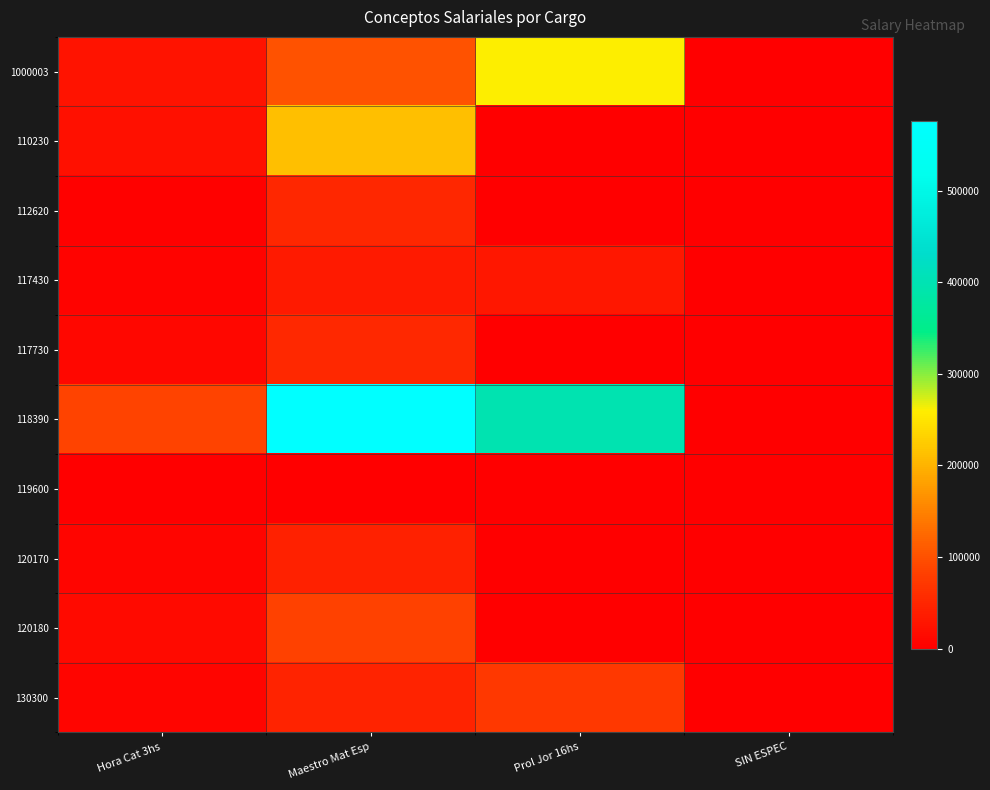

Which has a higher value, Maestro Mat Esp or SIN ESPEC?

Maestro Mat Esp